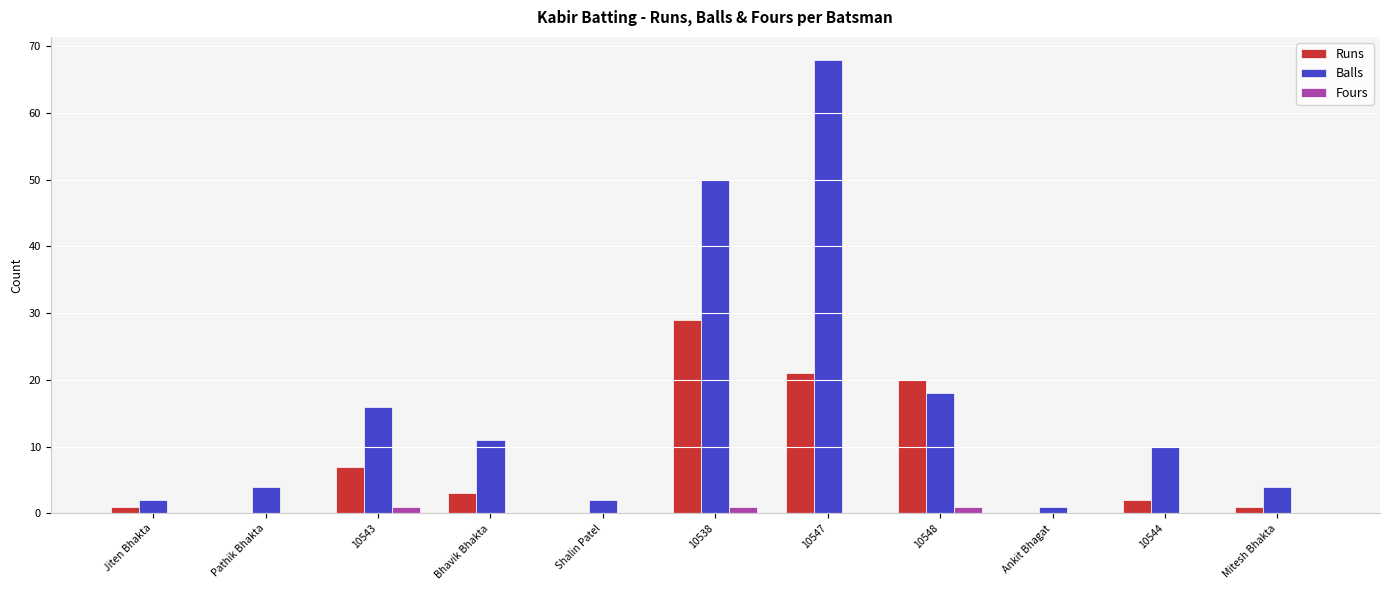

Which series changed the most between Pathik Bhakta and 10538?

Balls